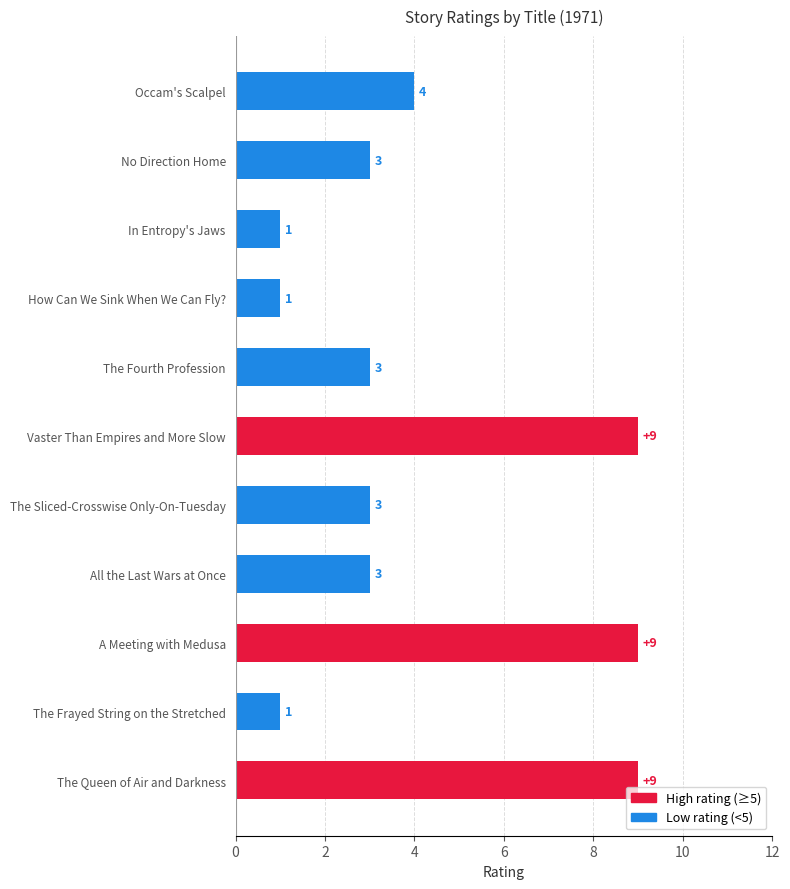

Are the bars grouped side by side (vs. stacked)?

No